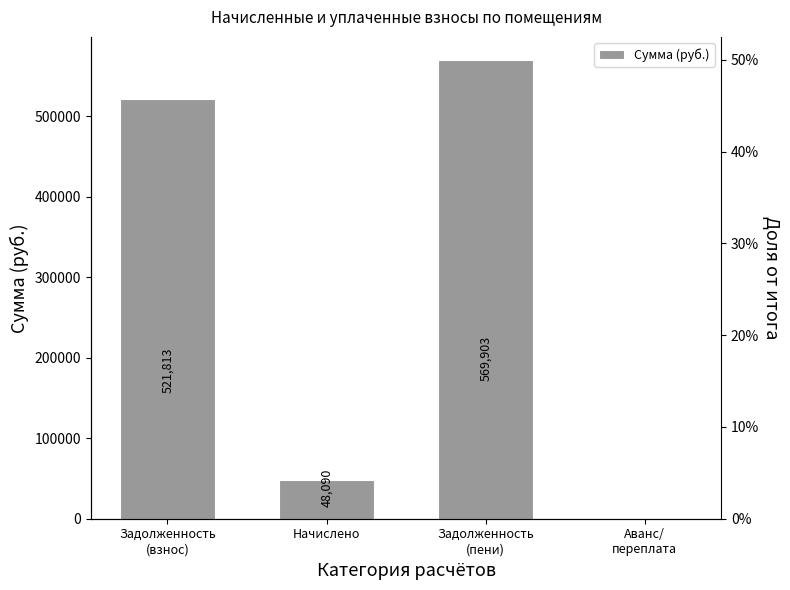

What is the change in value from Задолженность
(взнос) to Задолженность
(пени)?

+48089.7